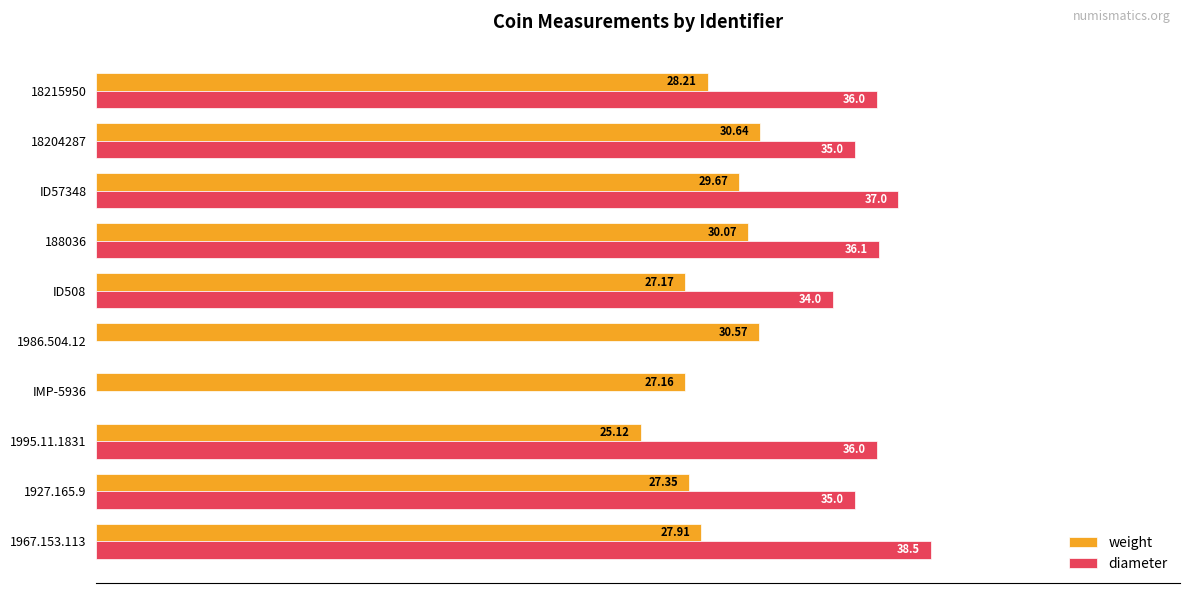

At which category is the sum across all series the highest?

ID57348